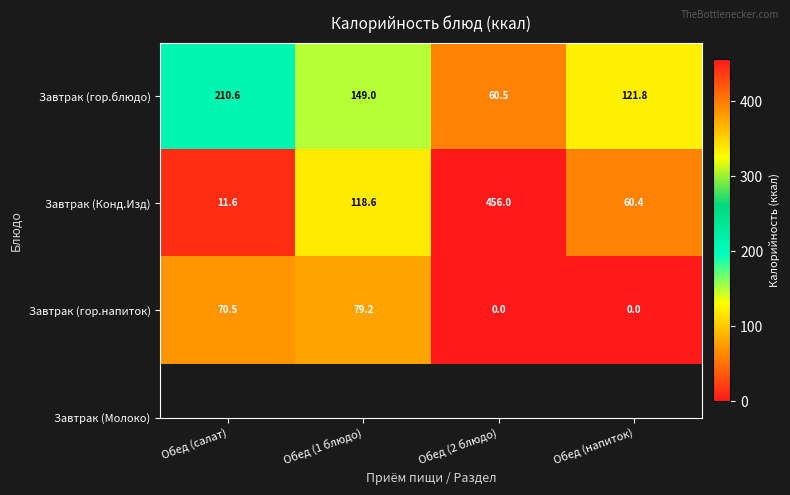

What is the difference between the highest and lowest values at Обед (салат)?

199.0